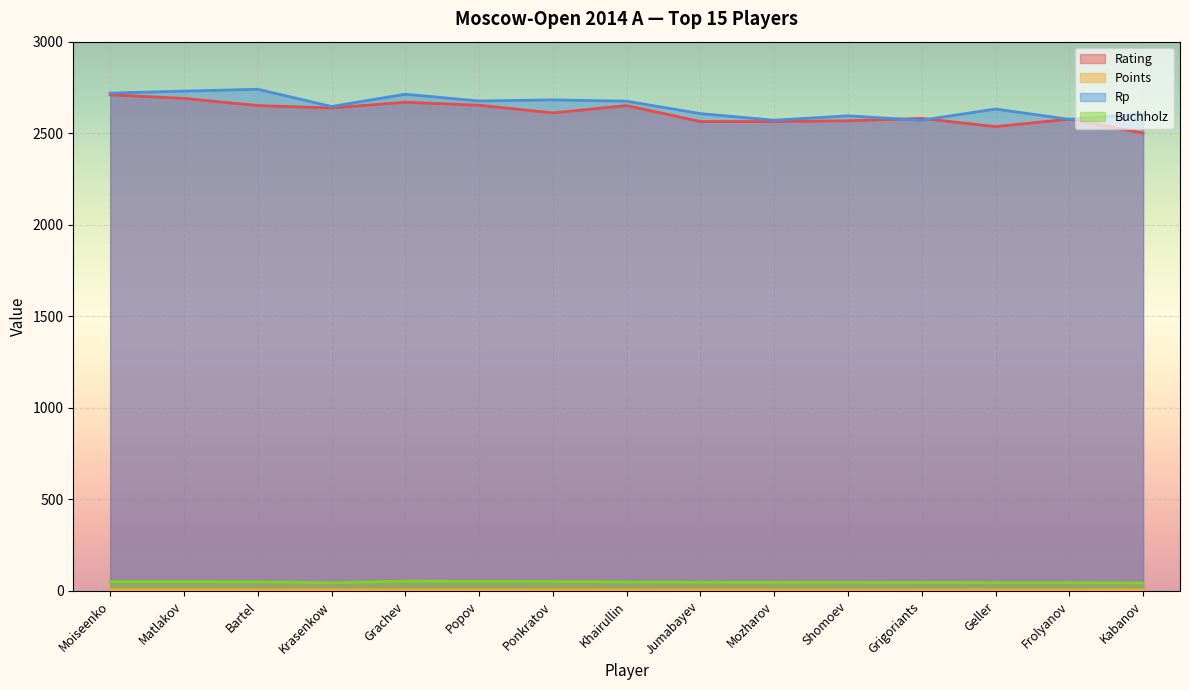

Count the number of categories in the chart.

15